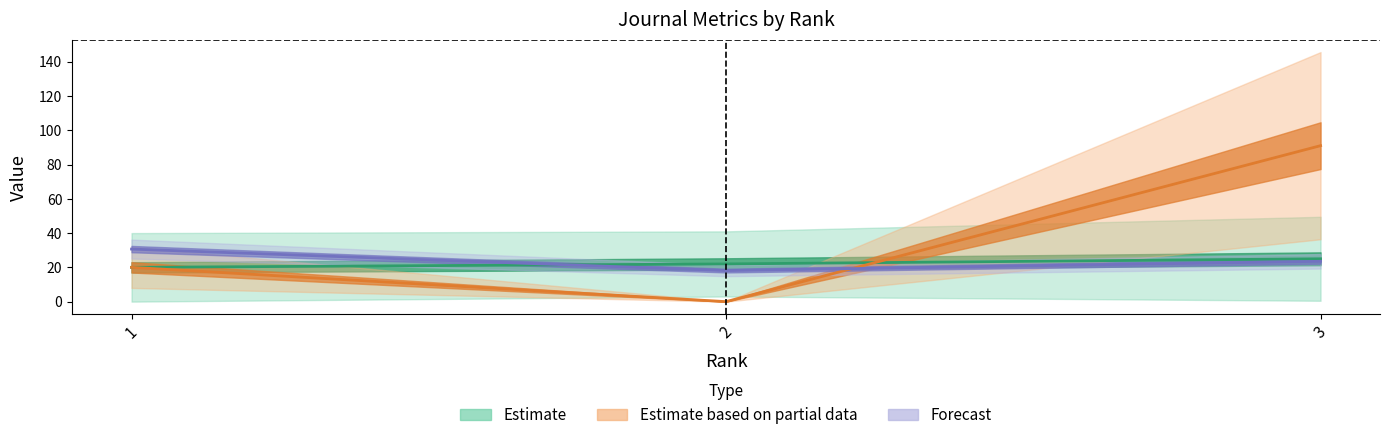

What is the difference between the H index values at 3 and 1?

5.0